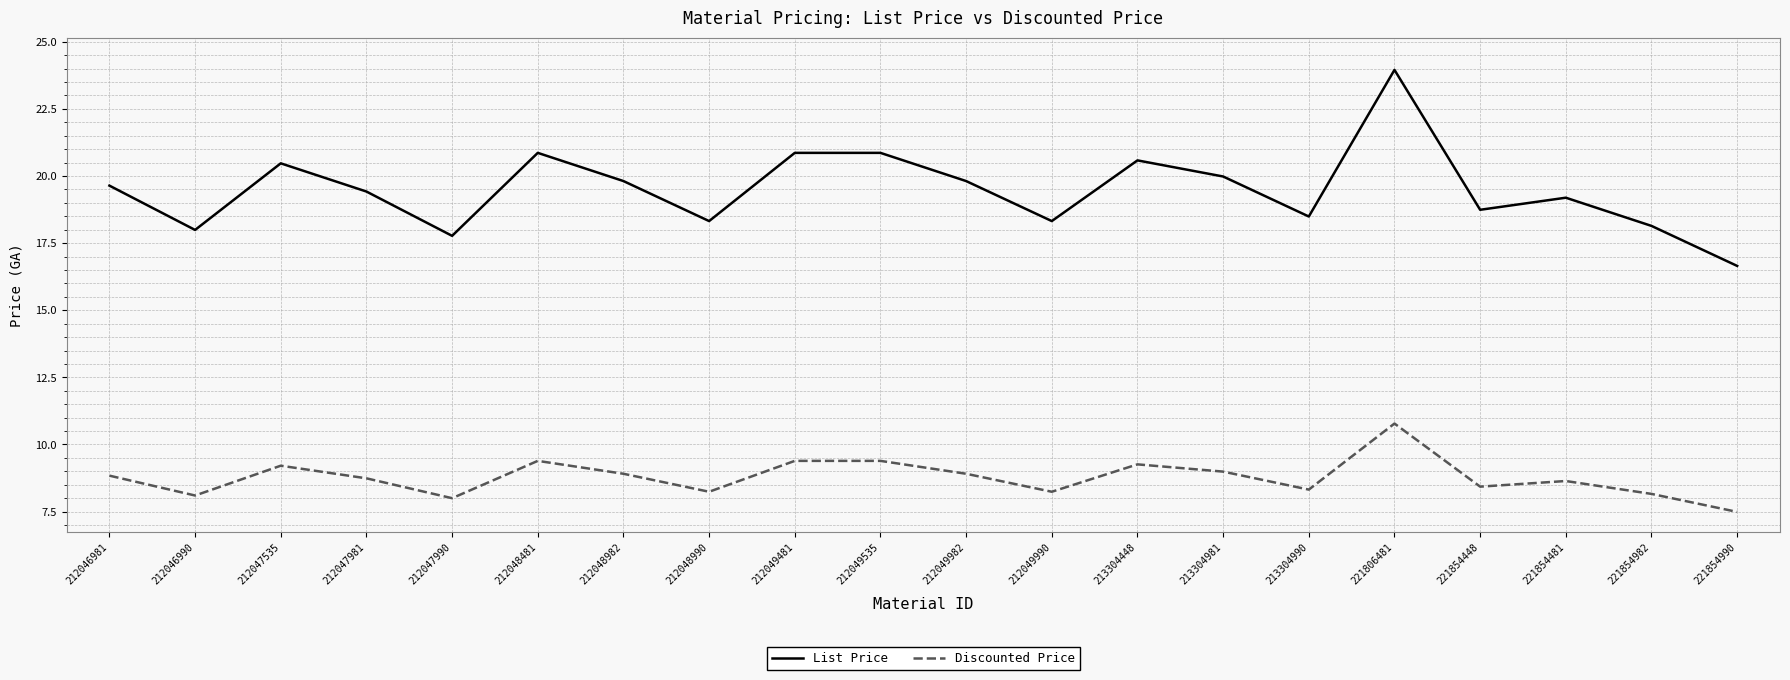

Read the List Price value at 212049982.

19.8